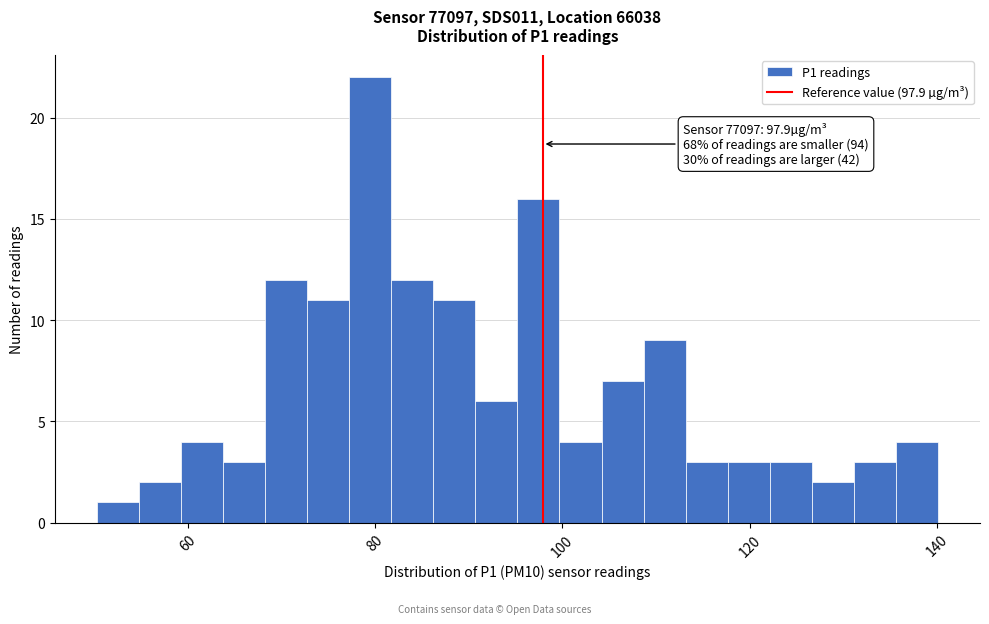

Read against the x-axis, roughly where is the centre of the tallest bar?

80